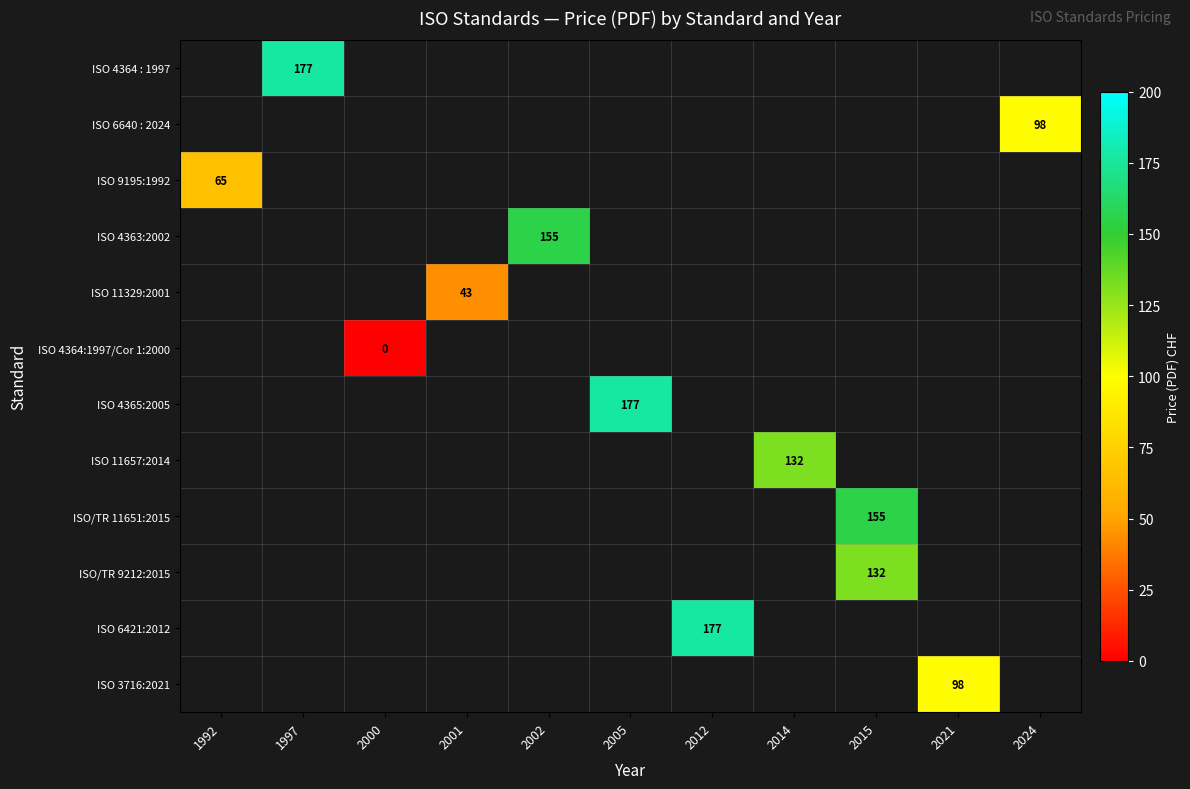

Is it true that ISO 11329:2001 equals 74 at 2001?

False